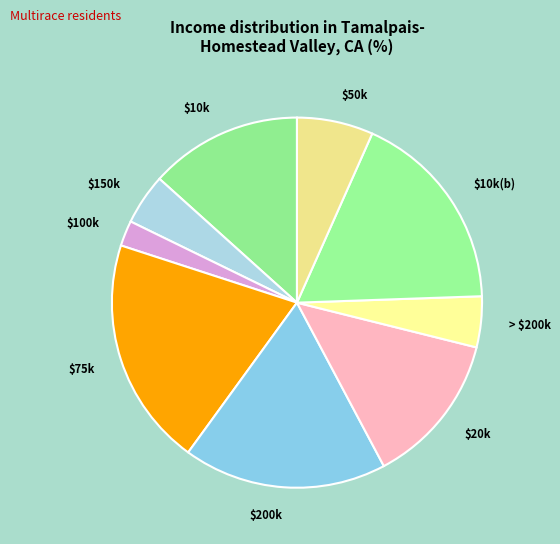

What is the smallest slice in the pie chart?

$100k